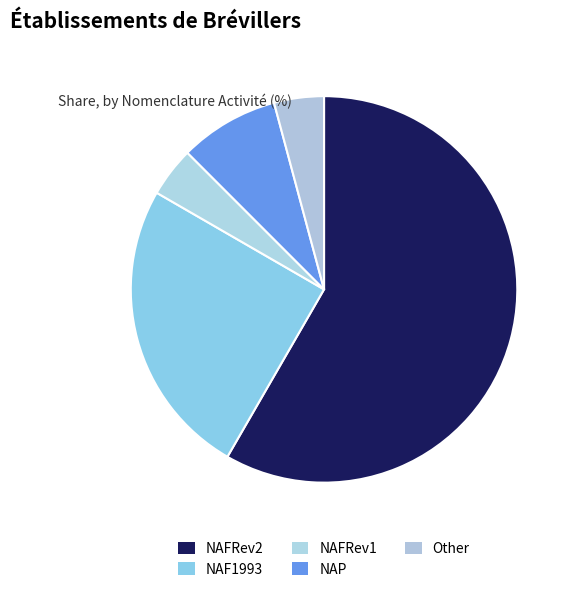

Approximately how many times larger is the value at Other compared to NAP?

0.5